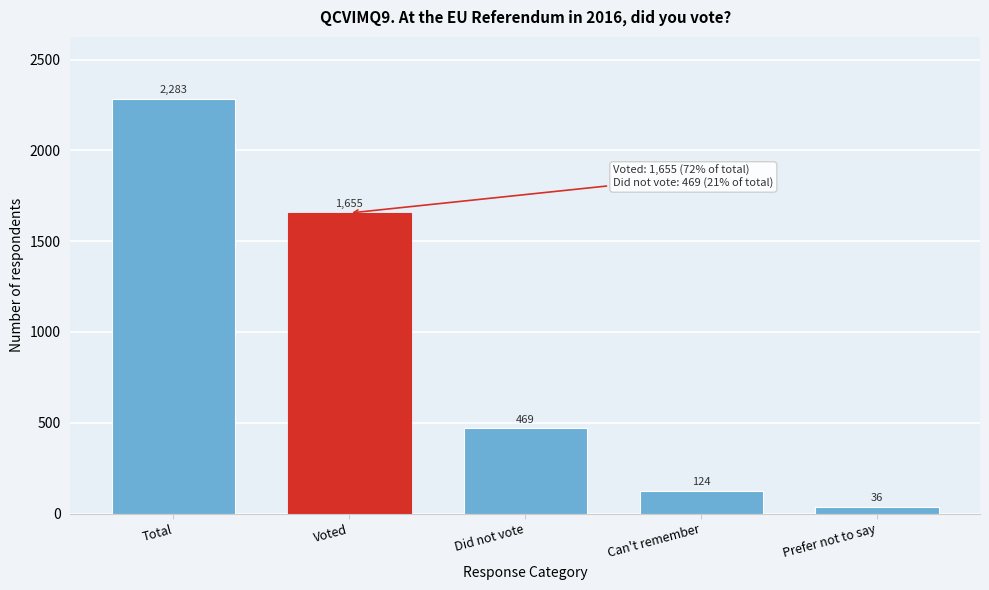

Reading left to right, what are all the values shown in this chart?

2283	1655	469	124	36